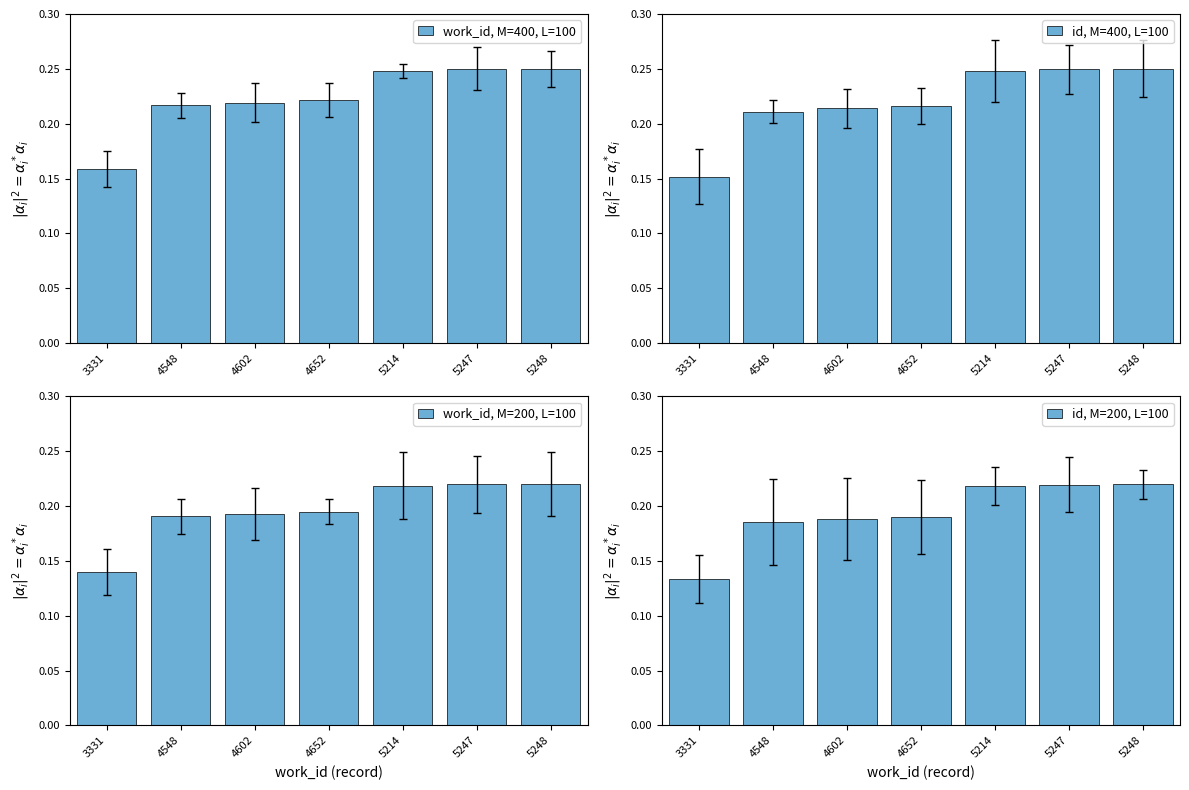

Is the value of work_id, M=400, L=100 at 4602 greater than the value of id, M=400, L=100 at 3331?

Yes